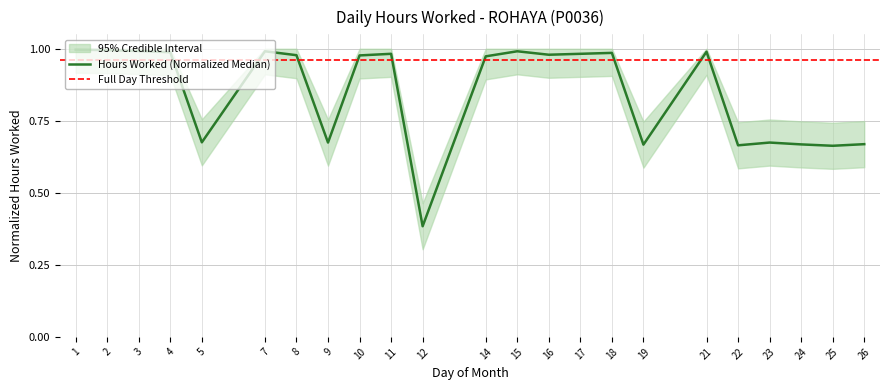

What value does the data have at 10?

1.0